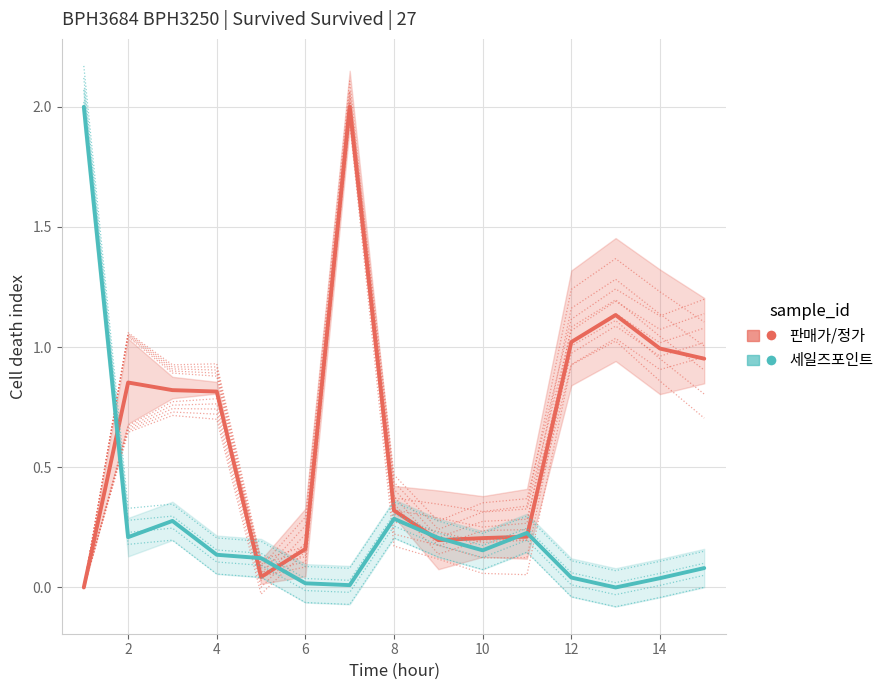

What is the difference between the second highest and minimum values in the 판매가/정가 series?

1.1